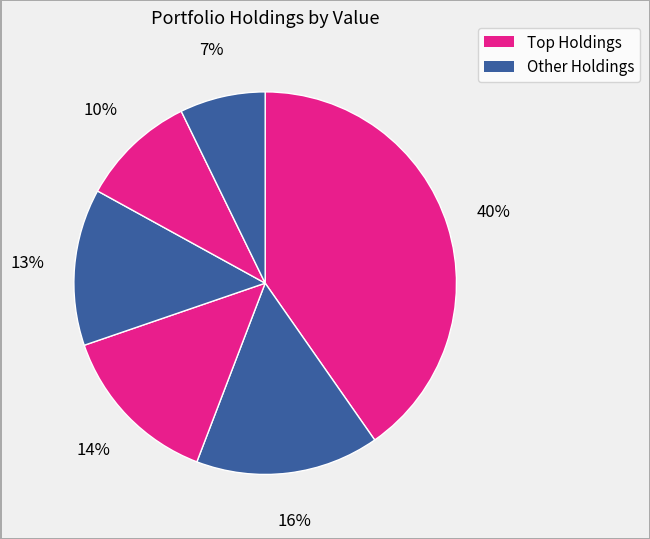

How many slices are in this pie chart?

6